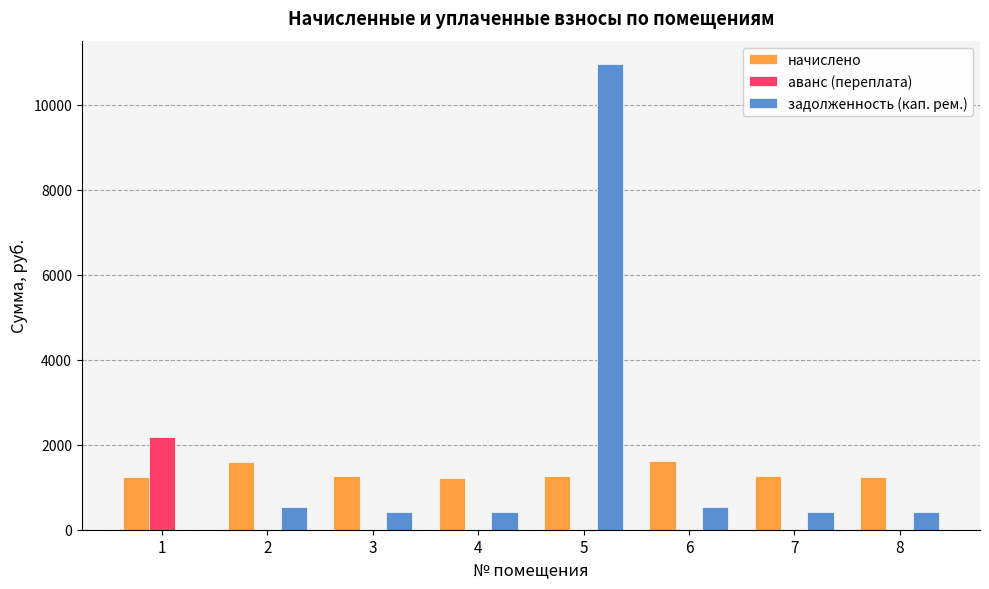

The value of аванс (переплата) at 7 is 0.0. True or false?

True